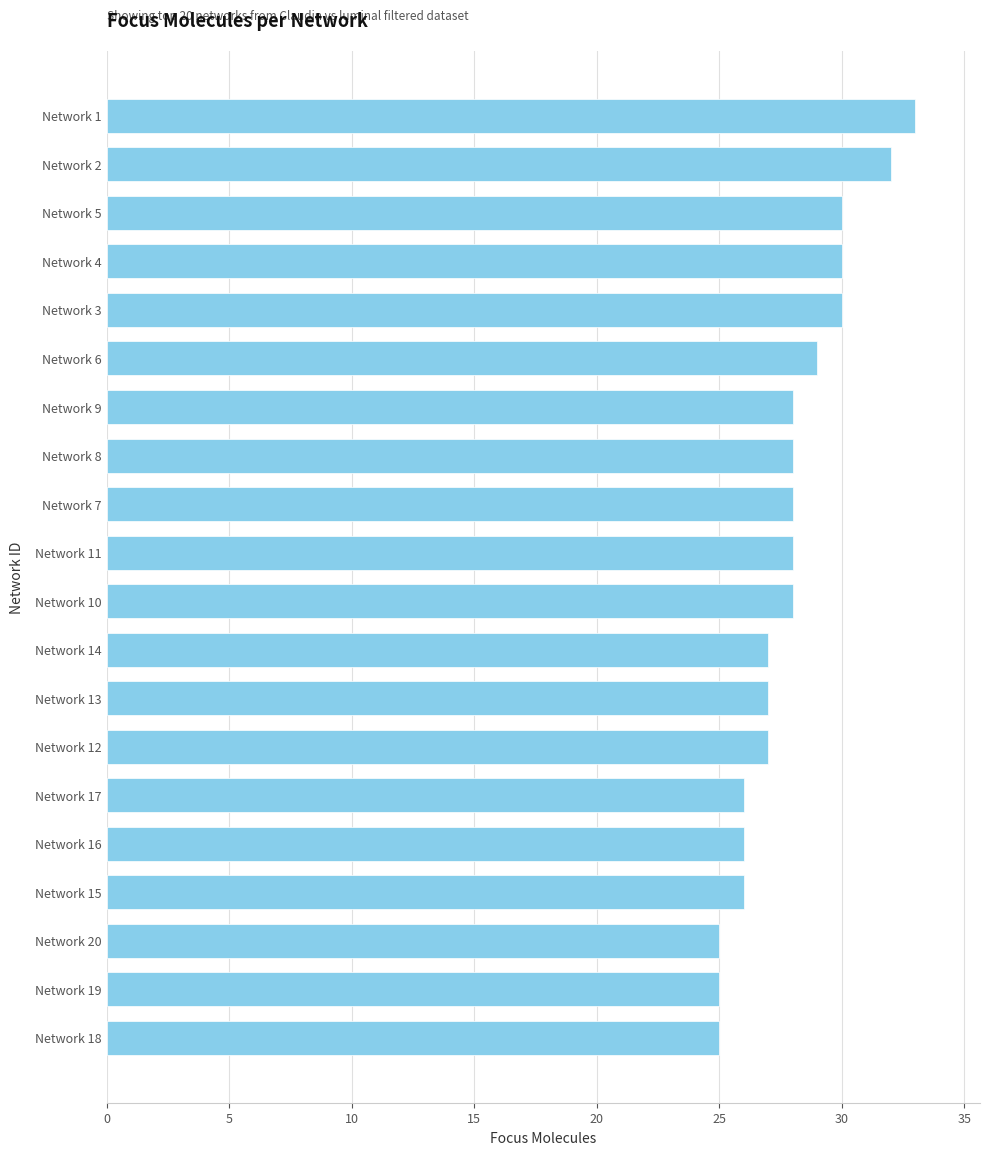

How many values are below 28?

9